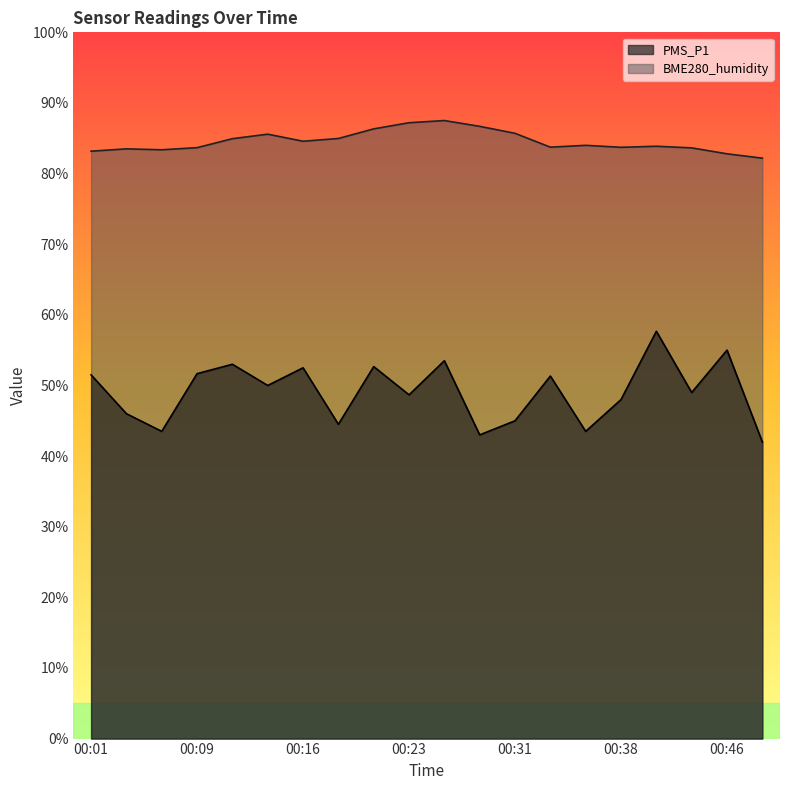

List the series in order of their peak value, lowest first.

PMS_P1, BME280_humidity